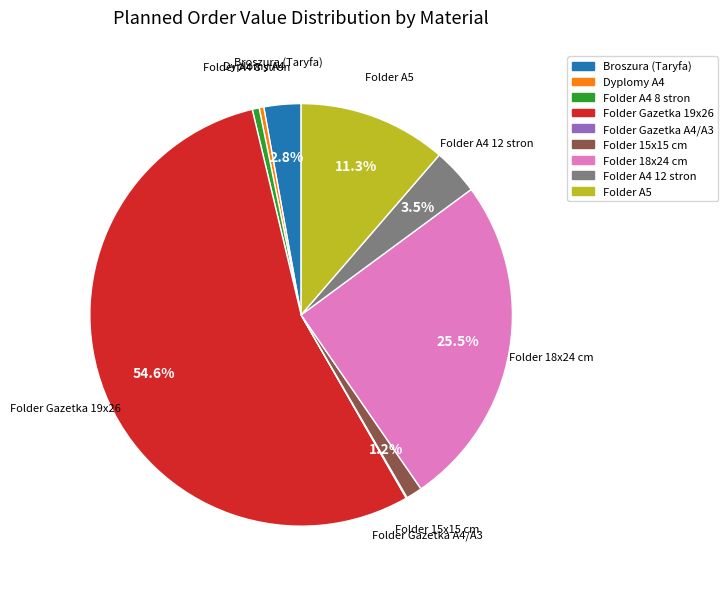

Which category accounts for the majority?

Folder Gazetka 19x26